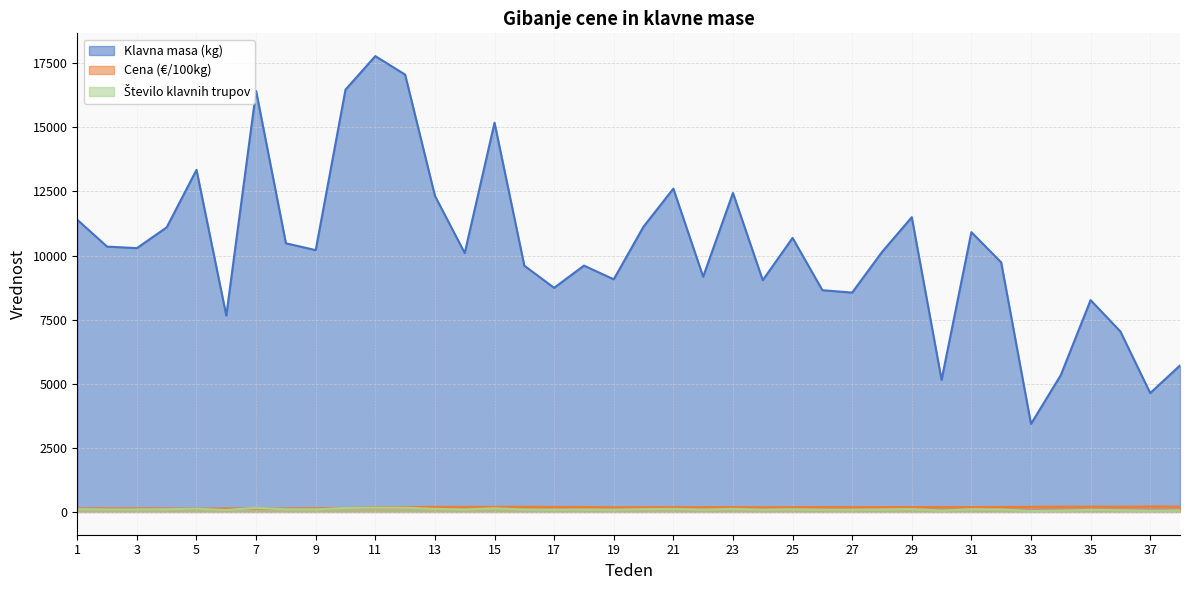

Reading left to right, list all the values displayed in this chart.

Klavna masa (kg): 1=11397.0	2=10349.0	3=10290.0	4=11100.0	5=13343.0	6=7659.0	7=16420.0	8=10478.0	9=10212.0	10=16473.0	11=17779.0	12=17058.0	13=12330.0	14=10098.0	15=15182.0	16=9604.0	17=8741.0	18=9608.0	19=9073.0	20=11129.0	21=12610.0	22=9175.0	23=12441.0	24=9039.0	25=10688.0	26=8649.0	27=8555.0	28=10137.0	29=11497.0	30=5150.0	31=10913.0	32=9733.0	33=3432.0	34=5338.0	35=8262.0	36=7039.0	37=4637.0	38=5713.0
Cena (€/100kg): 1=136.6	2=139.2	3=140.2	4=135.6	5=130.7	6=135.5	7=132.1	8=134.2	9=144.6	10=157.9	11=180.6	12=190.8	13=197.1	14=198.1	15=196.7	16=199.1	17=197.9	18=194.1	19=181.5	20=185.6	21=184.8	22=187.3	23=186.4	24=183.1	25=186.0	26=190.5	27=187.2	28=191.2	29=190.9	30=190.0	31=189.9	32=194.8	33=199.1	34=204.6	35=205.0	36=203.5	37=211.1	38=209.2
Število klavnih trupov: 1=110.0	2=97.0	3=98.0	4=106.0	5=126.0	6=75.0	7=159.0	8=101.0	9=101.0	10=155.0	11=168.0	12=167.0	13=119.0	14=95.0	15=144.0	16=92.0	17=84.0	18=92.0	19=86.0	20=108.0	21=119.0	22=90.0	23=120.0	24=86.0	25=105.0	26=85.0	27=84.0	28=98.0	29=113.0	30=51.0	31=108.0	32=95.0	33=33.0	34=52.0	35=80.0	36=66.0	37=45.0	38=58.0